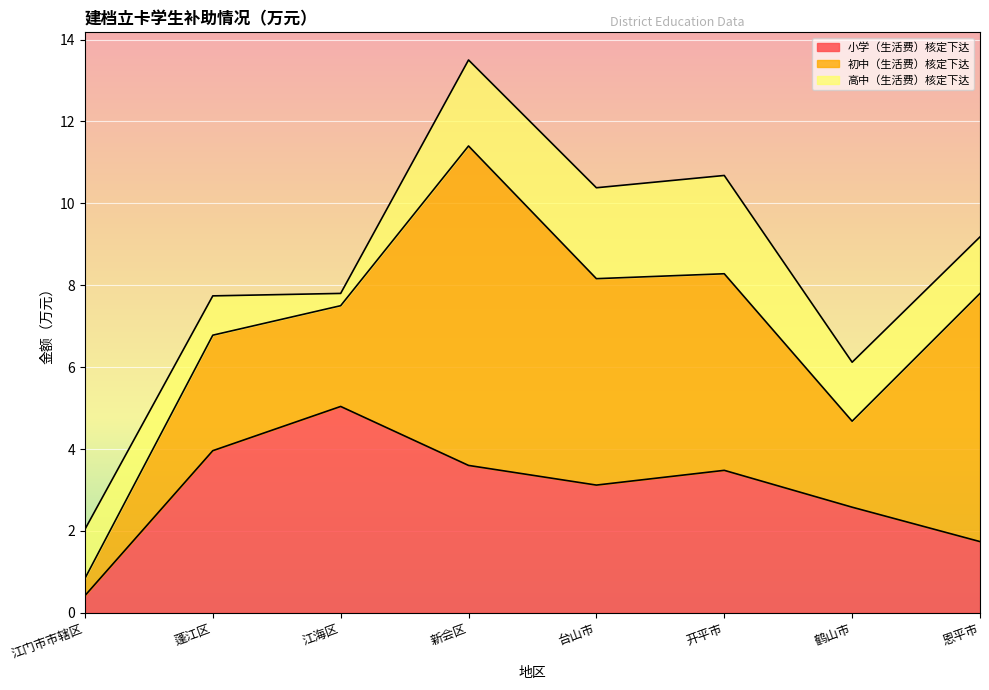

What is the label of the 3rd point from the left?

江海区